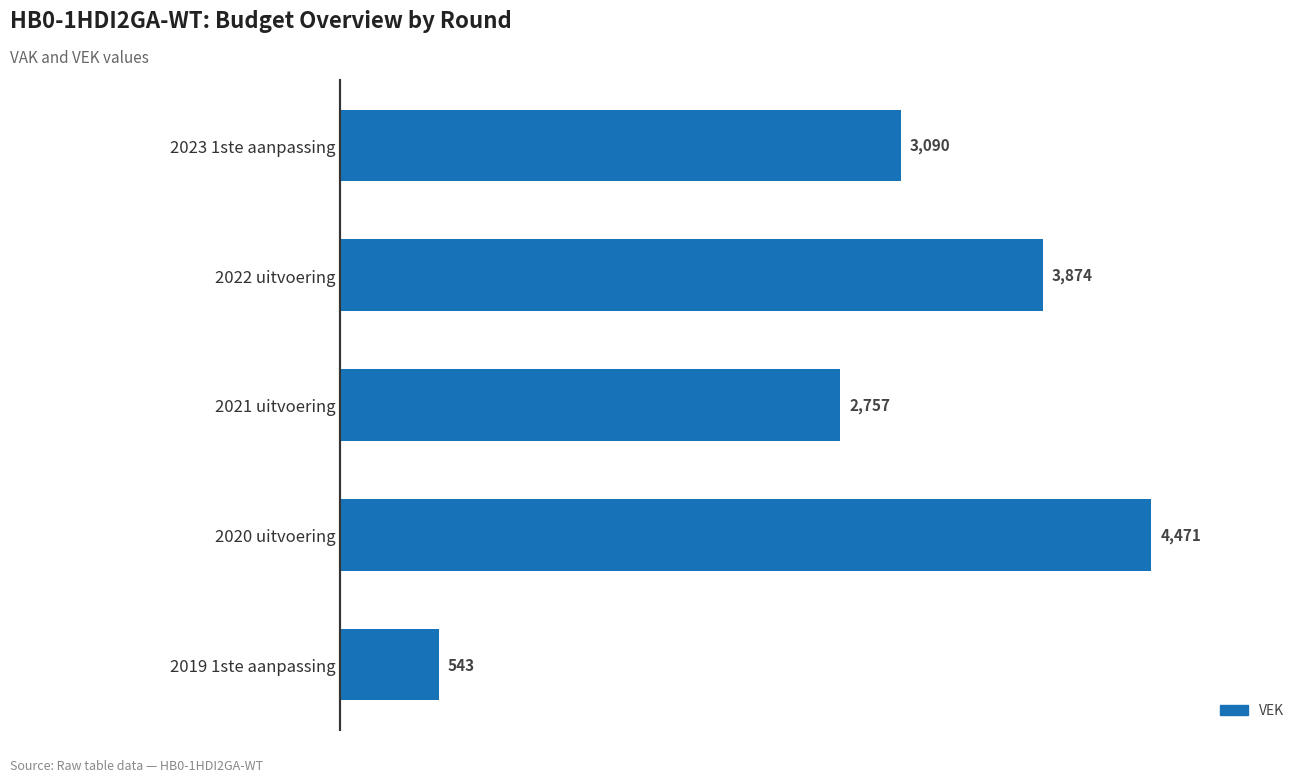

Reading top to bottom, what are all the values shown in this chart?

3090	3874	2757	4471	543